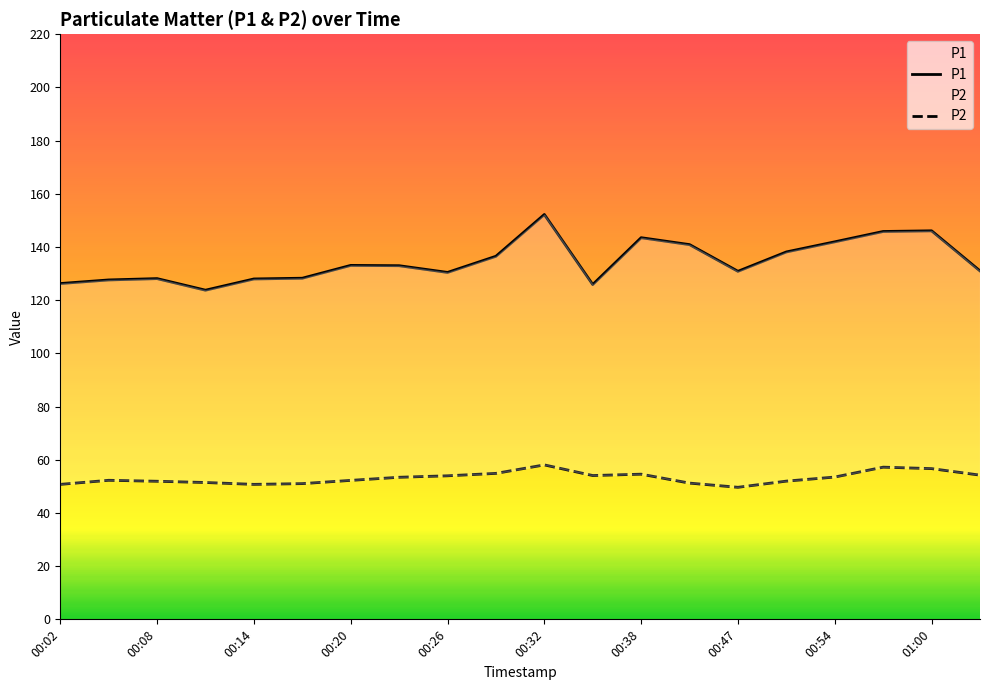

True or false: P1 and P2 cross at least once.

False